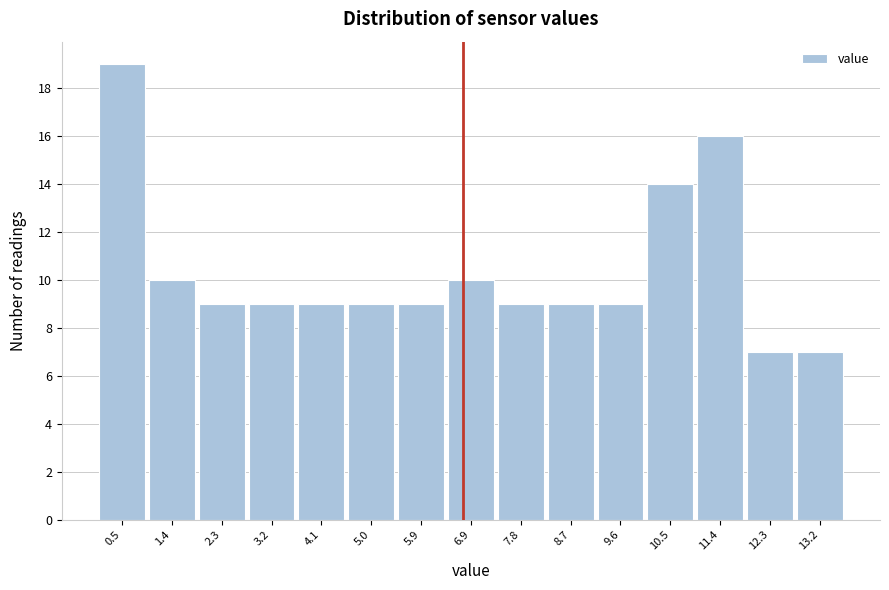

What is the height of the bar covering 6.4 to 7.3 on the x-axis? Neither the bar edges nor the heights are printed on the chart, so give them approximately, as read against the axes.

10